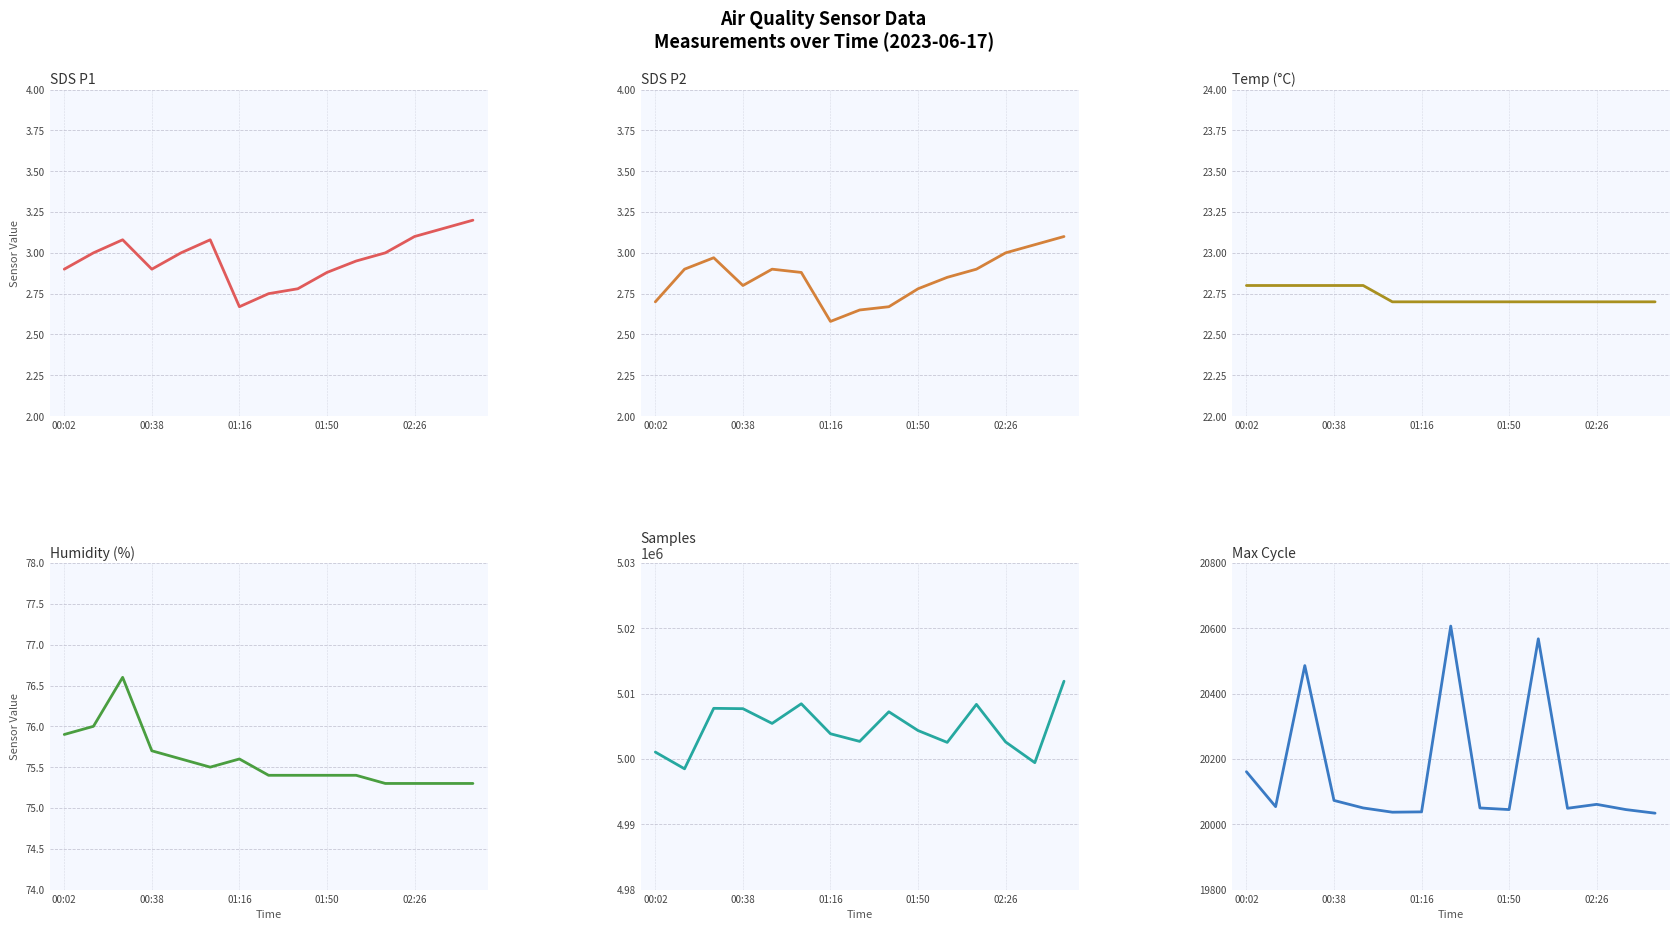

What are all the series names shown in the legend?

SDS P1, SDS P2, Temp (°C), Humidity (%), Samples, Max Cycle